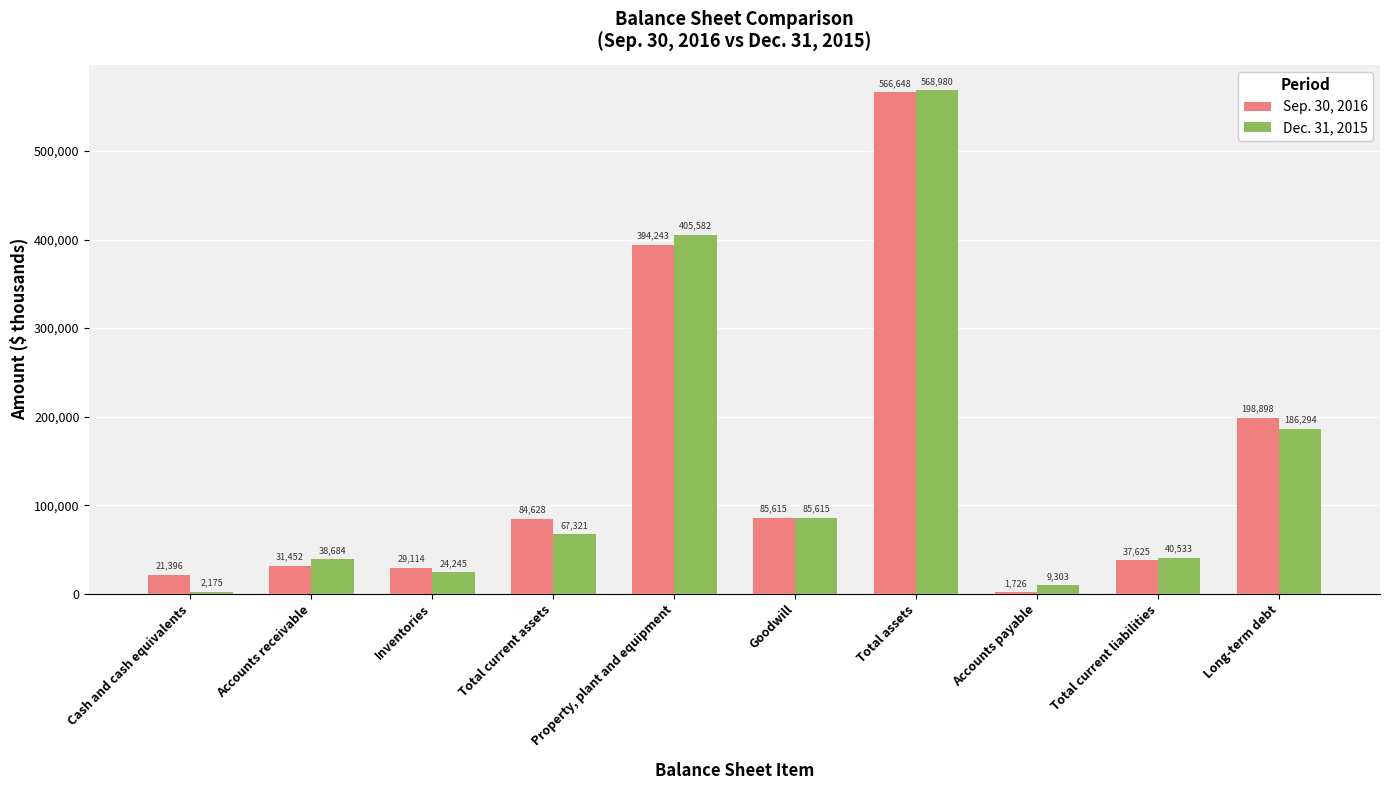

What is the sum of the Dec. 31, 2015 values at Total current liabilities and Goodwill?

126148